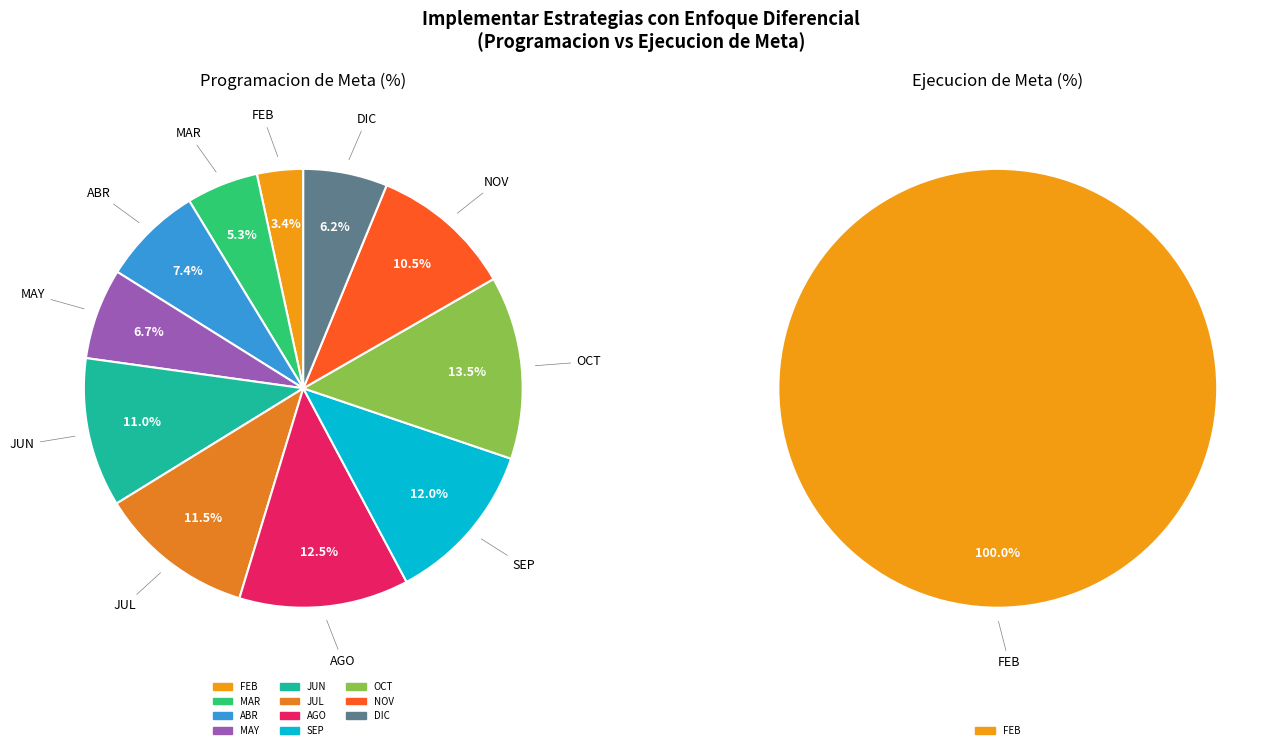

Which category has the biggest portion of the pie?

OCT